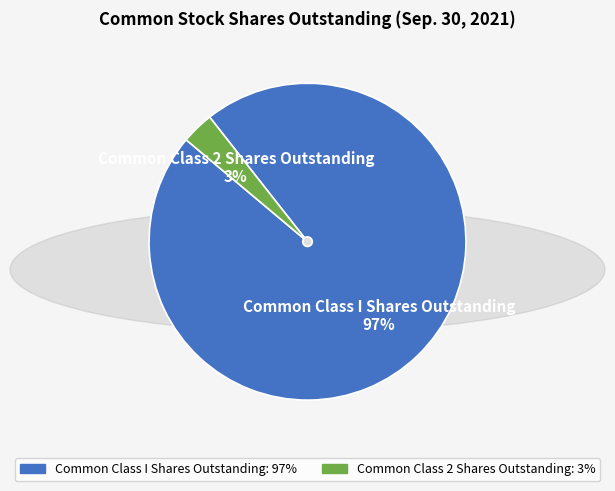

To the nearest percent, what is the average slice percentage?

50%